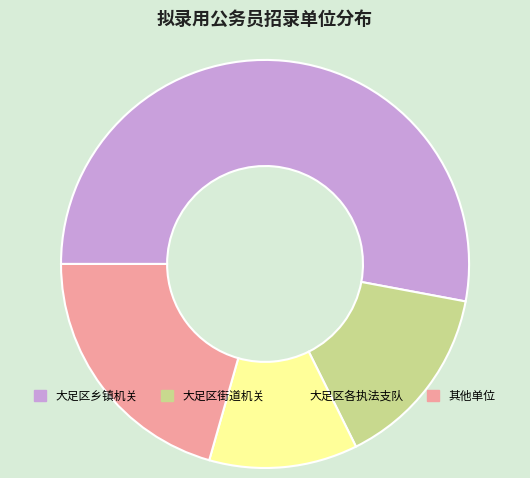

Count the number of slices in the pie.

4